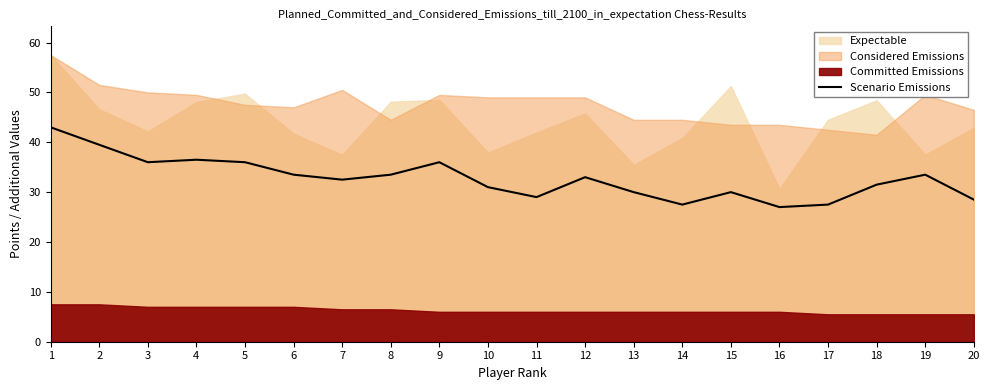

Does the chart display data point markers on the line(s)?

No